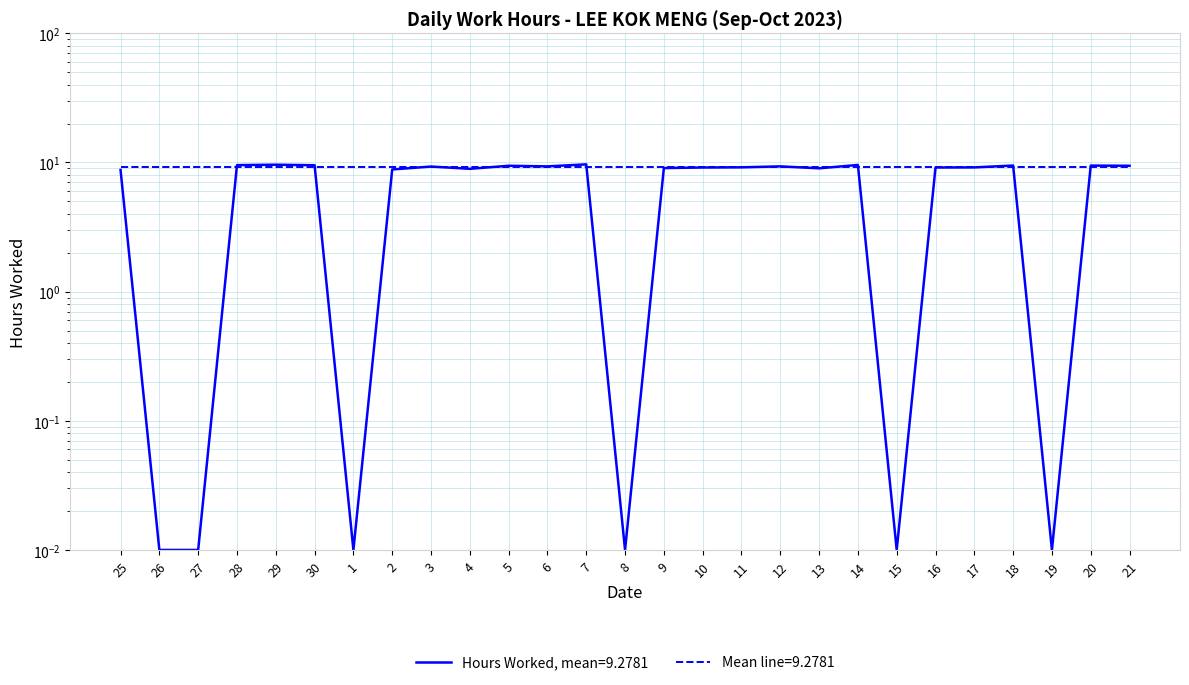

Between 27 and 28, which is larger?

28